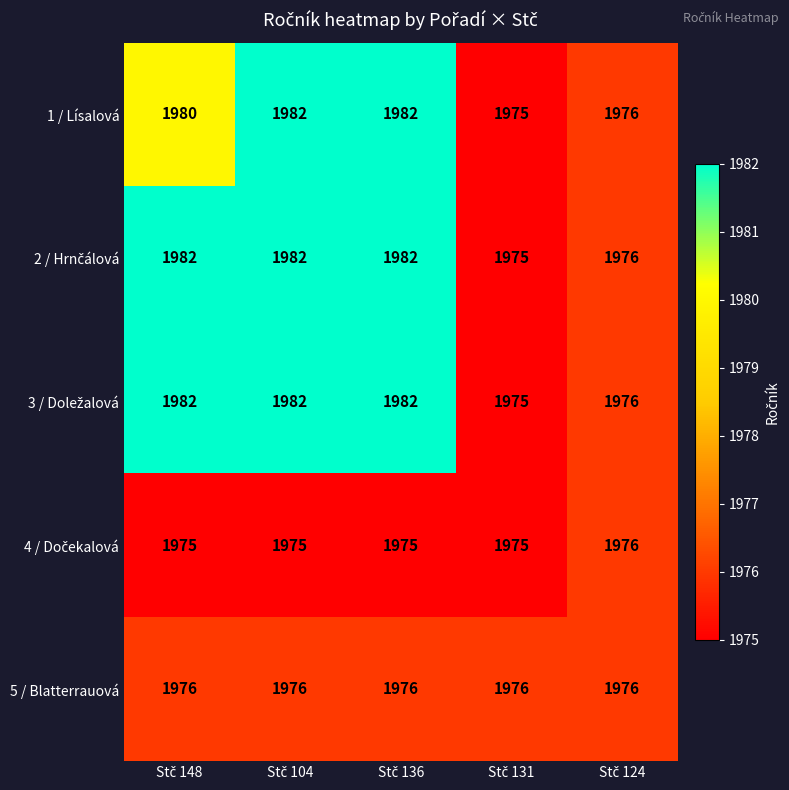

What is the minimum value shown in the chart?

1975